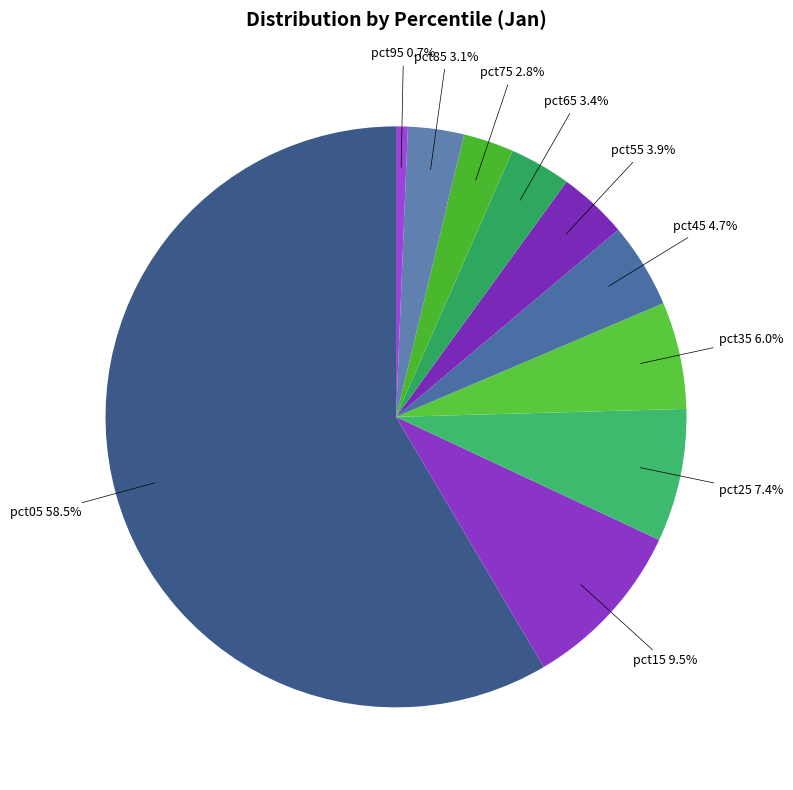

What percentage do pct85 and pct95 together represent?

3.8%